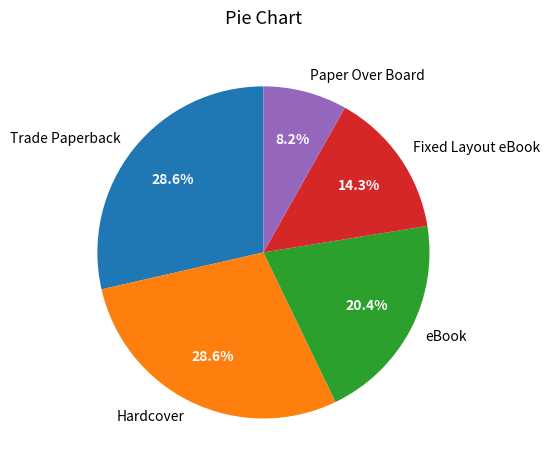

To the nearest percent, what percentage of the pie is Hardcover?

29%